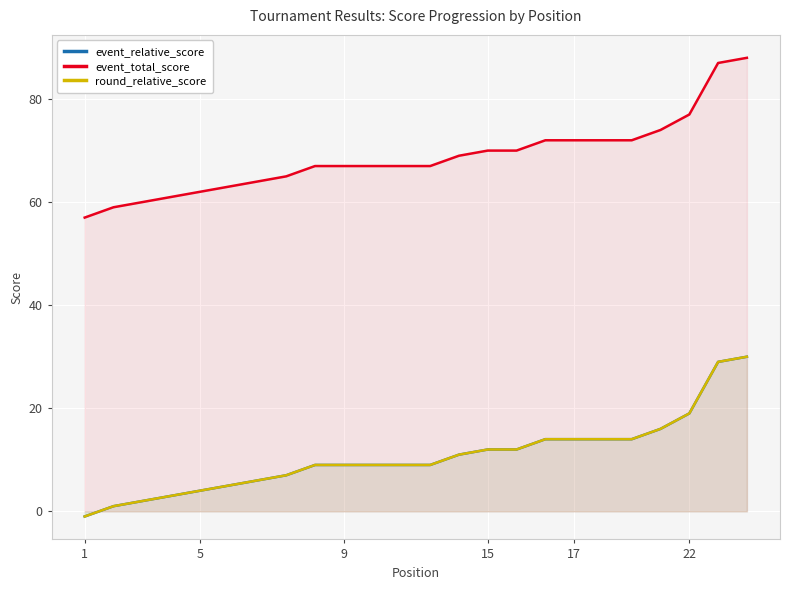

True or false: event_relative_score has more than 1 interior local peaks.

False